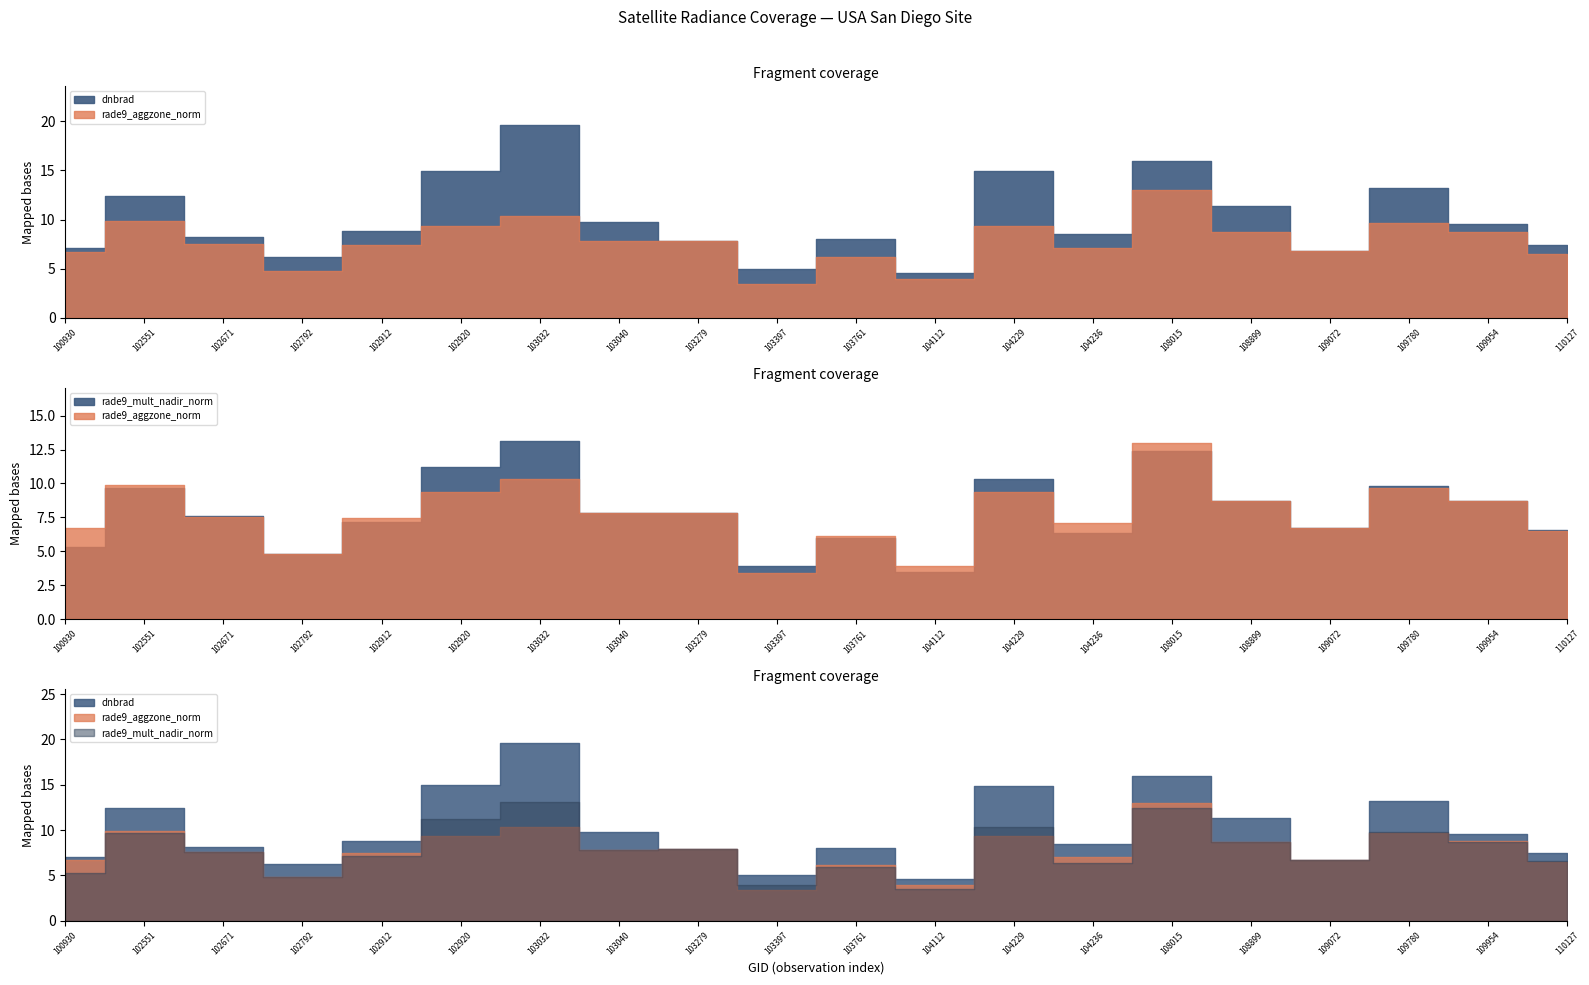

What is the difference between the second highest and second lowest values in the dnbrad series?

11.0